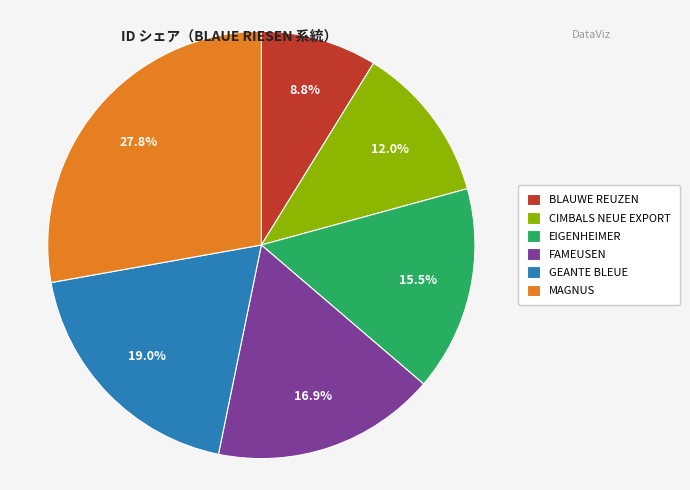

Which category has the biggest portion of the pie?

MAGNUS